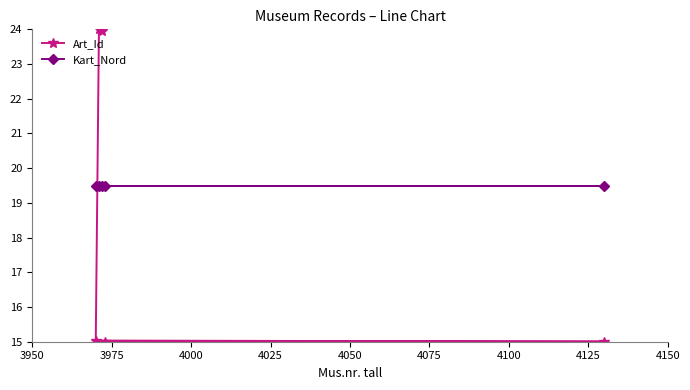

What is the value of the Art_Id point at the 4th from the left?

15.0